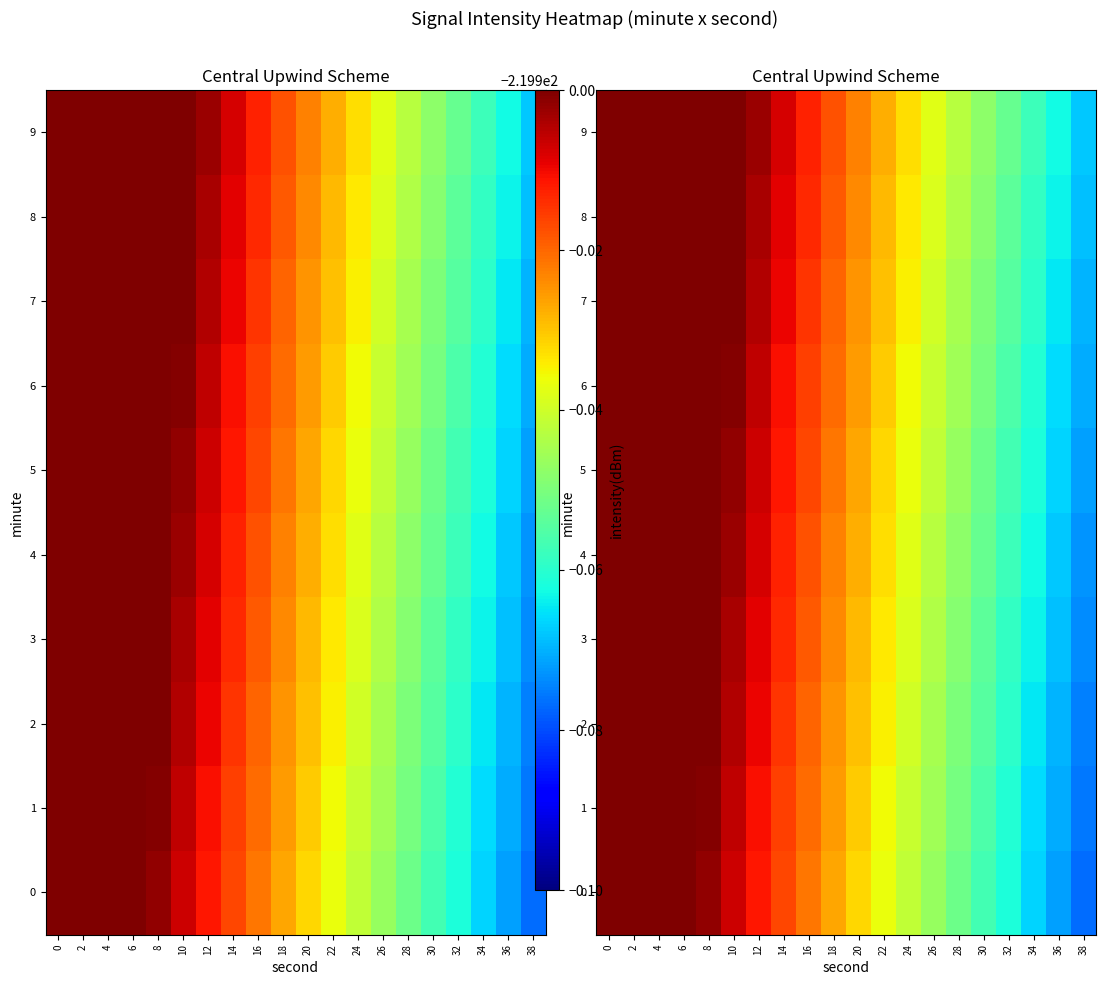

Which category has the lowest value in the 8 series?

38